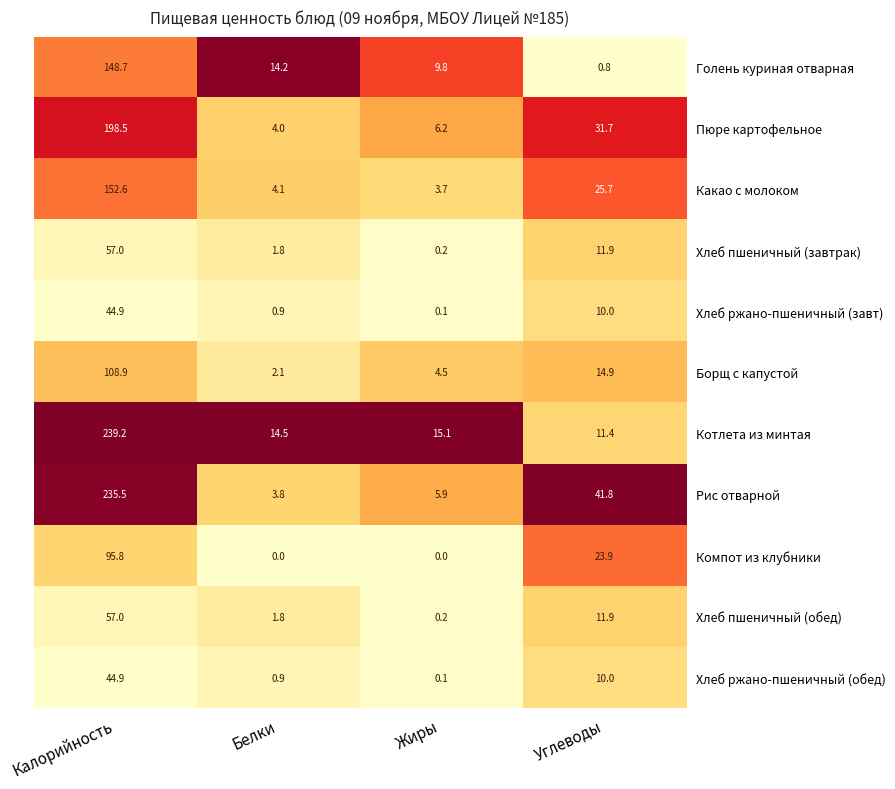

At which category does the chart reach its peak across all series?

Калорийность